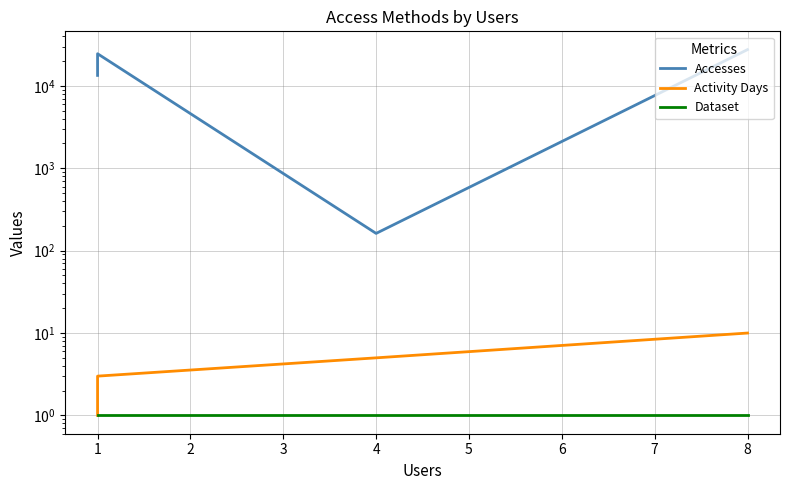

List the series in order of their peak value, highest first.

Accesses, Activity Days, Dataset